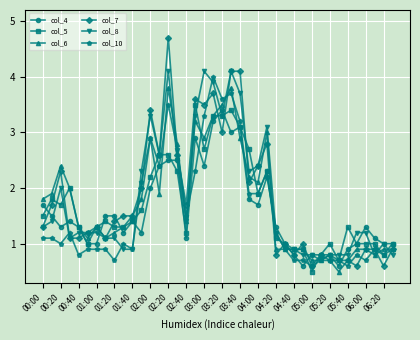

What is the value of the col_8 point at the 33rd from the left?

0.8